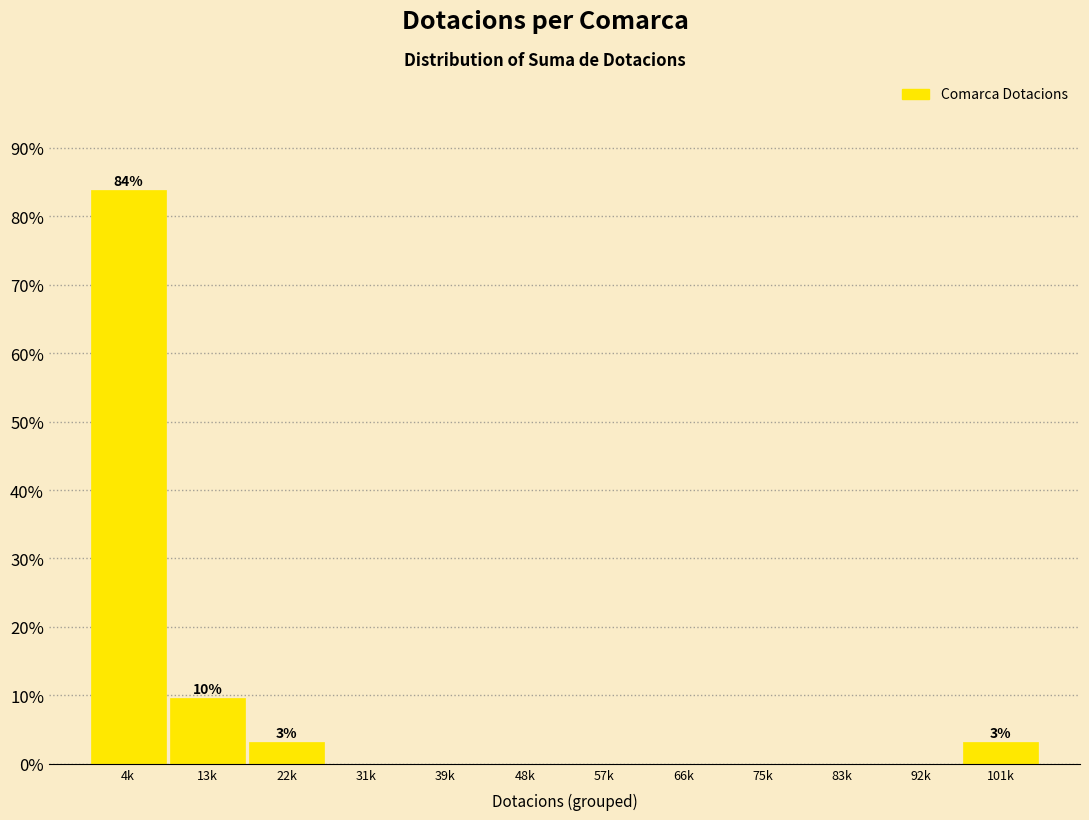

Reading left to right, extract all data points from this chart.

4k=83.9	13k=9.7	22k=3.2	31k=0.0	39k=0.0	48k=0.0	57k=0.0	66k=0.0	75k=0.0	83k=0.0	92k=0.0	101k=3.2